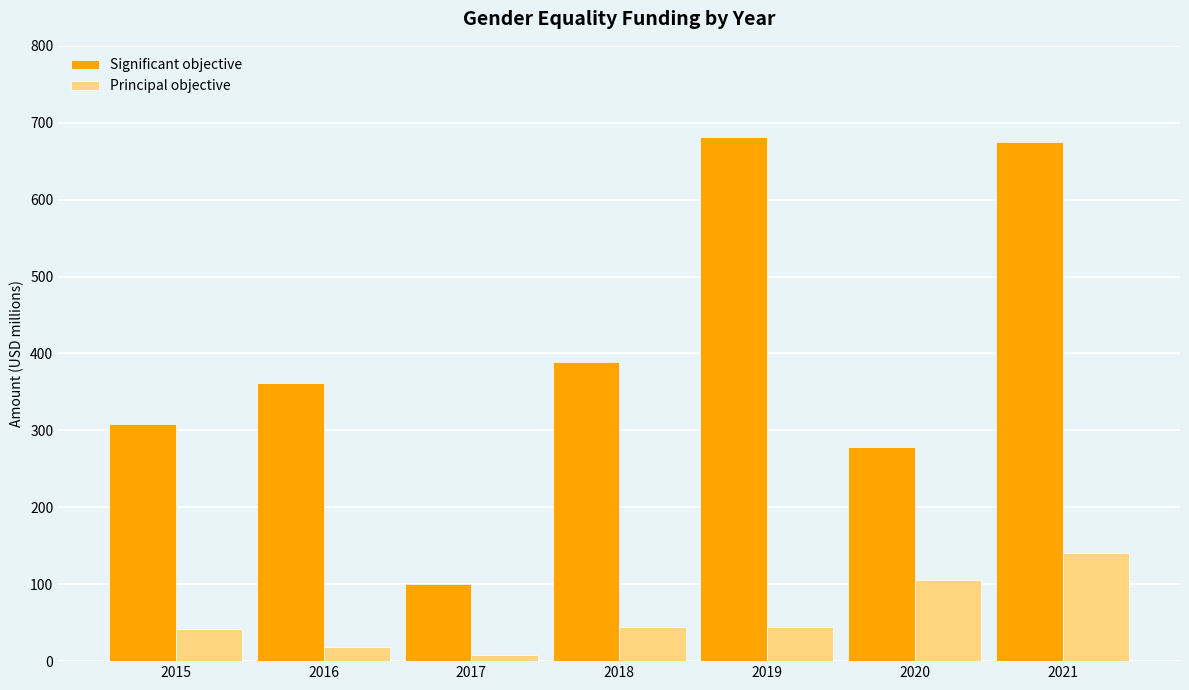

Read the Principal objective value at 2015, to the nearest 50.

50